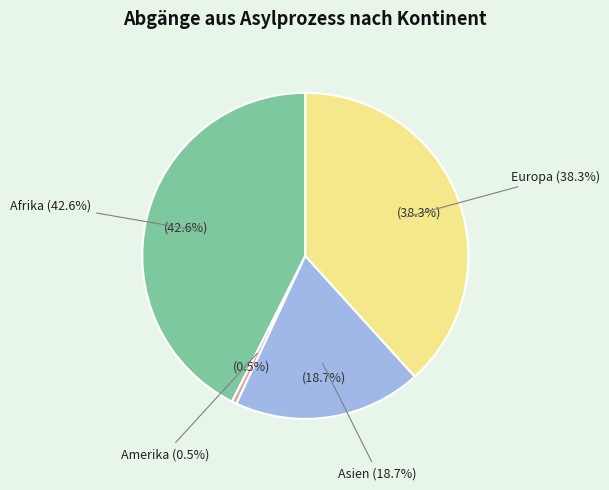

Is there any slice that represents more than half of the pie?

No